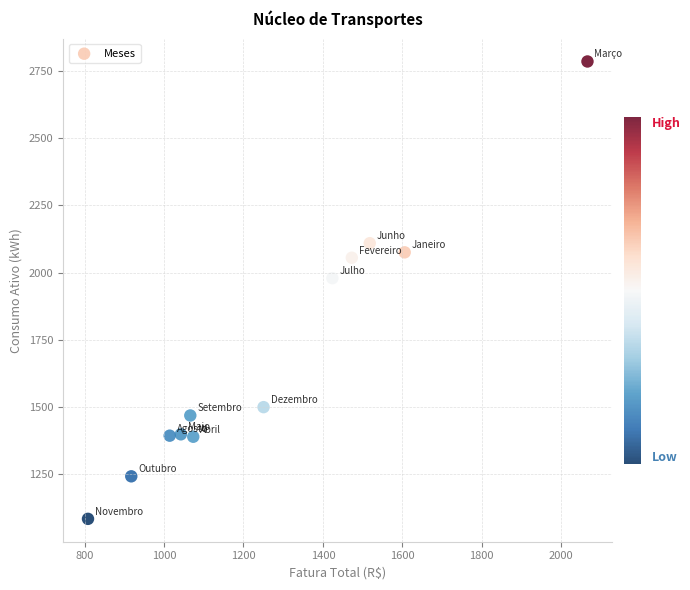

What Y value in the scatter plot is closest to 1934?

1979